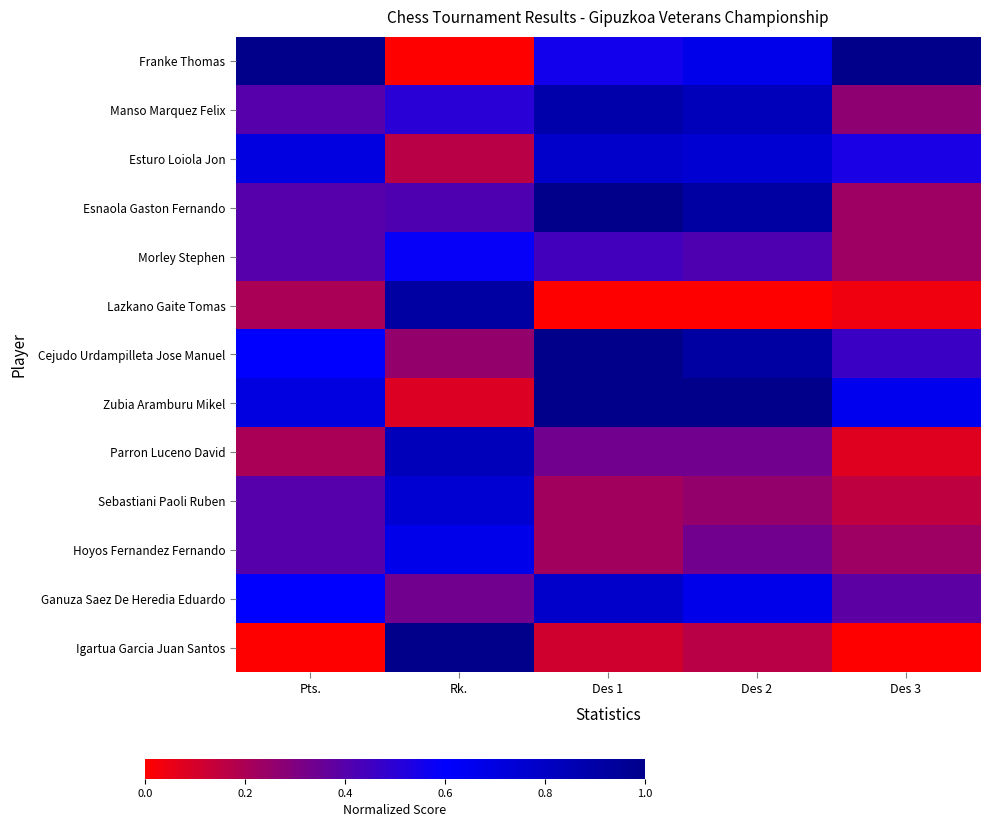

At which category is the sum across all series the highest?

Des 1